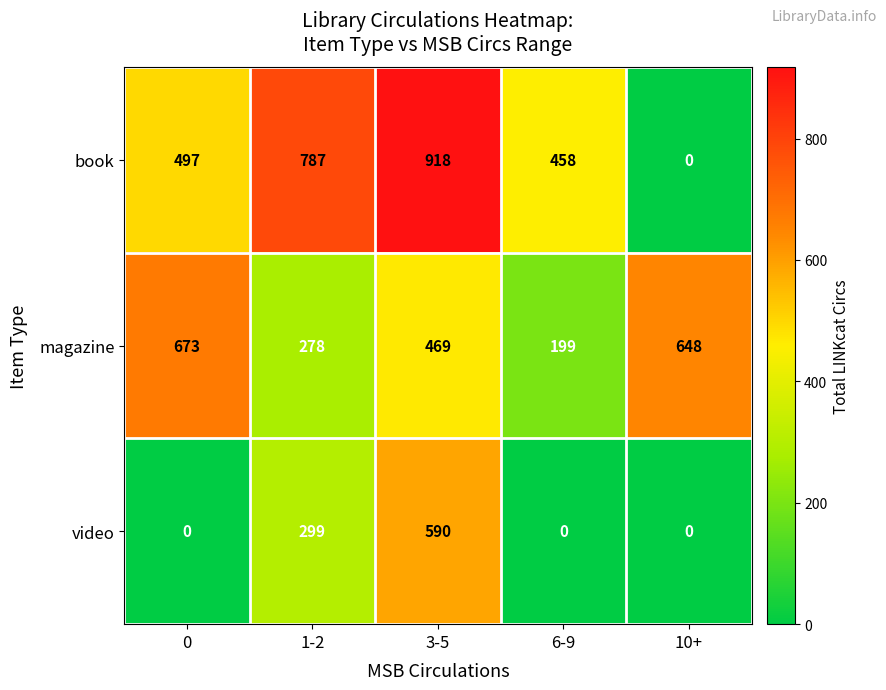

What is the total value across all series at 10+?

648